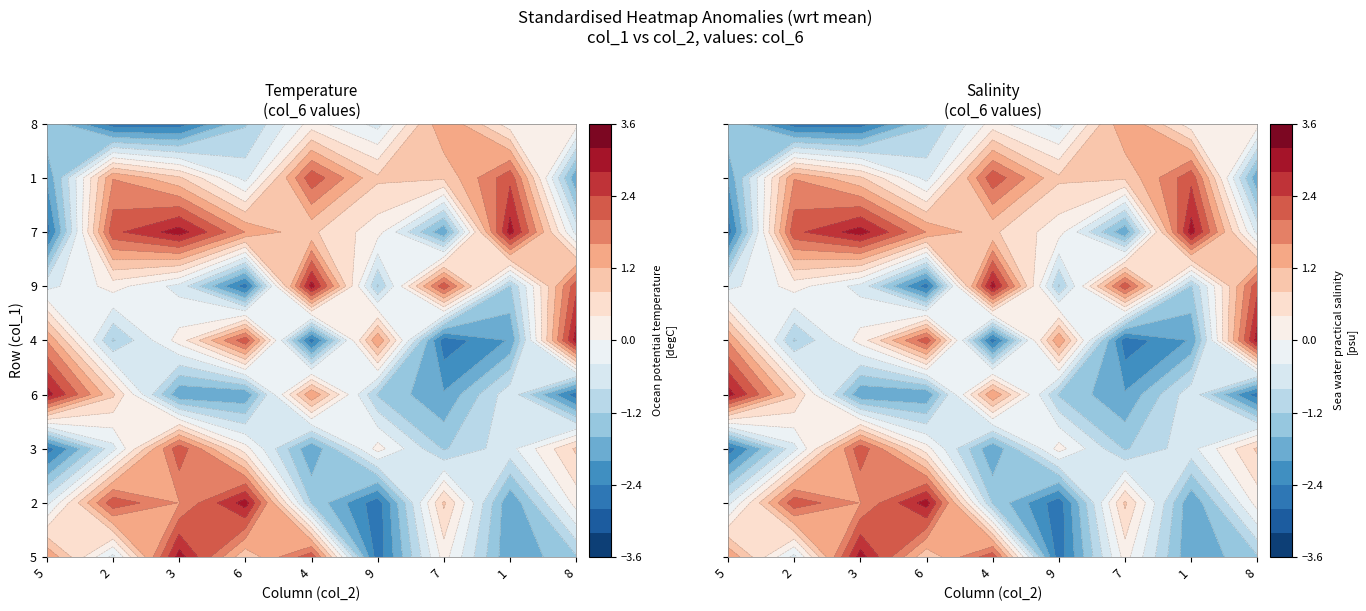

Which series has the largest total across all categories?

7